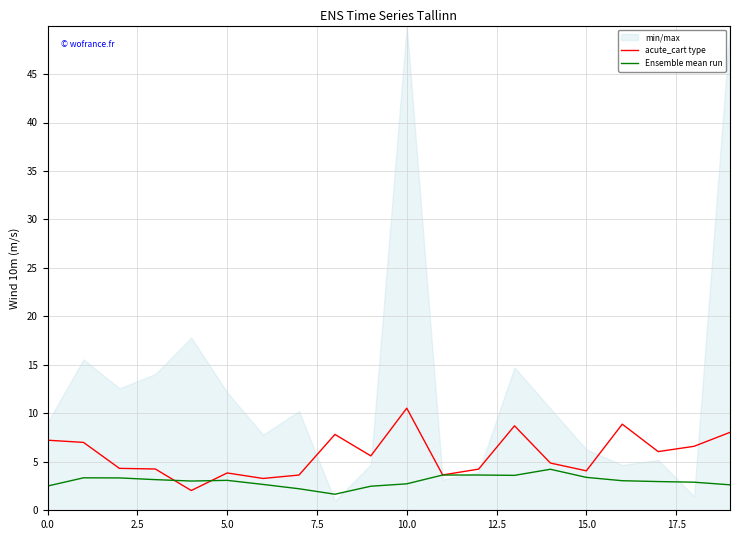

What position from the right is 12?

8